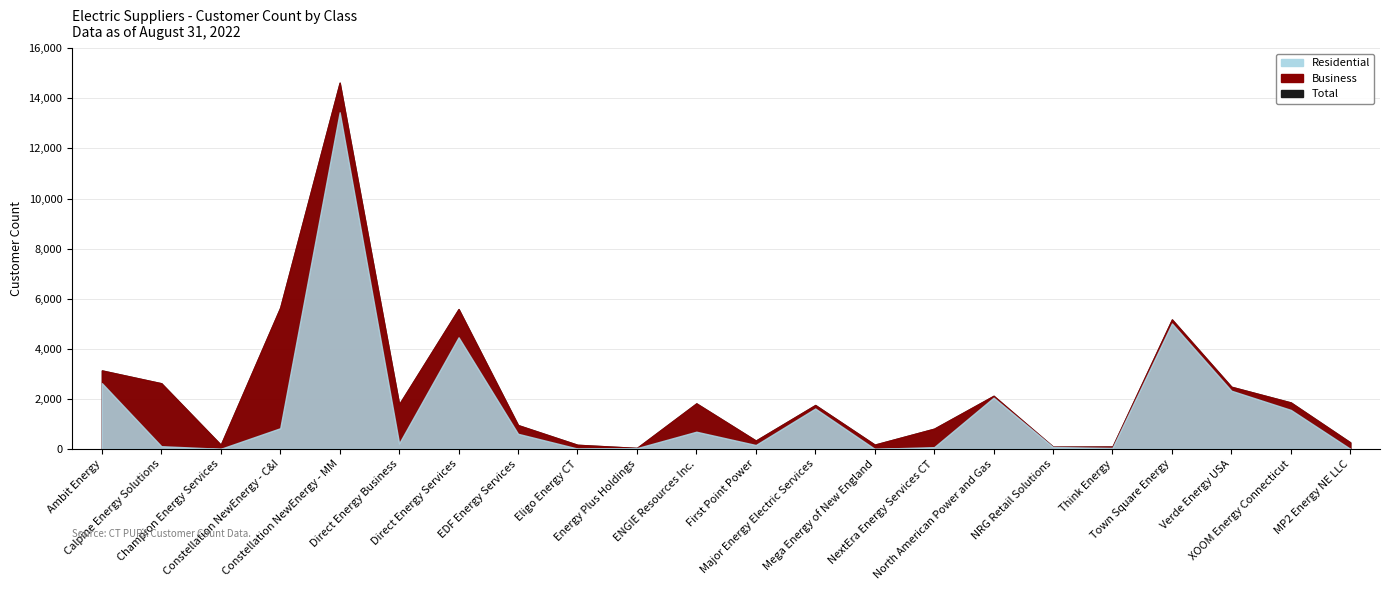

At which category does Total reach its first local peak?

Constellation NewEnergy - MM